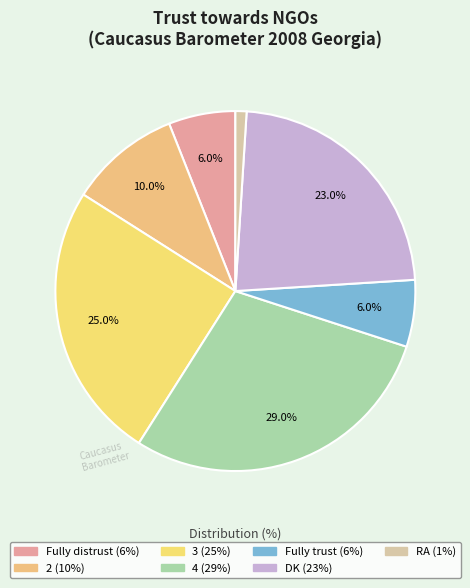

What percentage do 4 and DK together represent?

52.0%